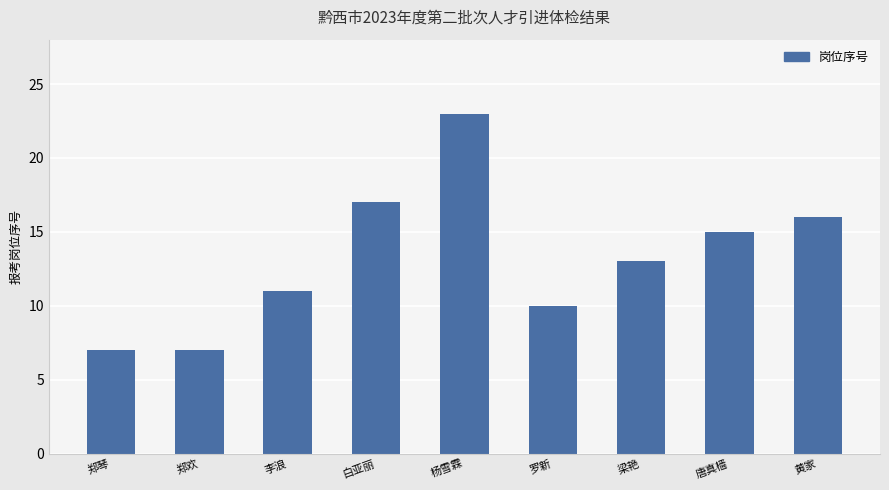

What is the difference between the maximum and minimum values?

16